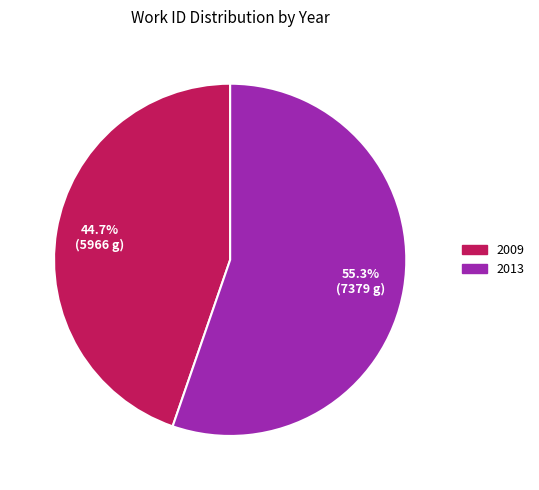

To the nearest percent, what is the combined percentage of 2013 and 2009?

100%